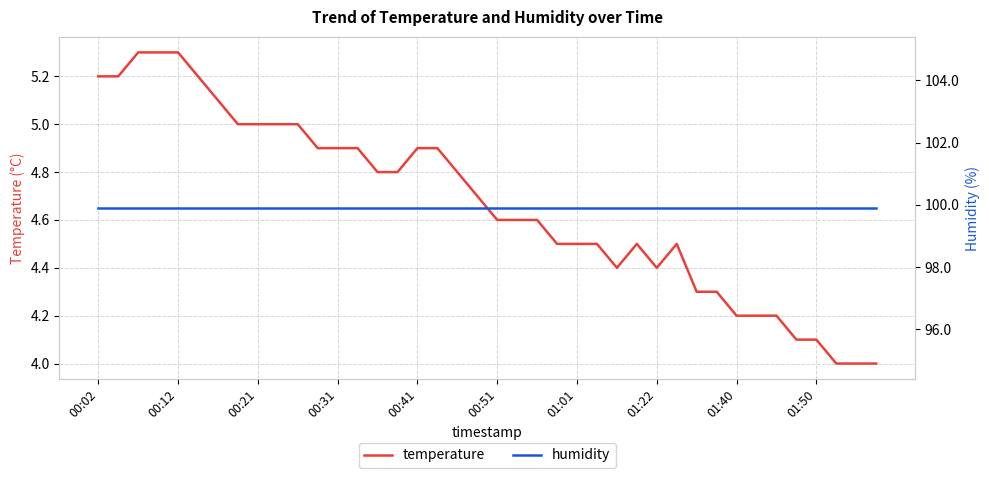

What is the difference between the highest and lowest values at 00:02?

94.7